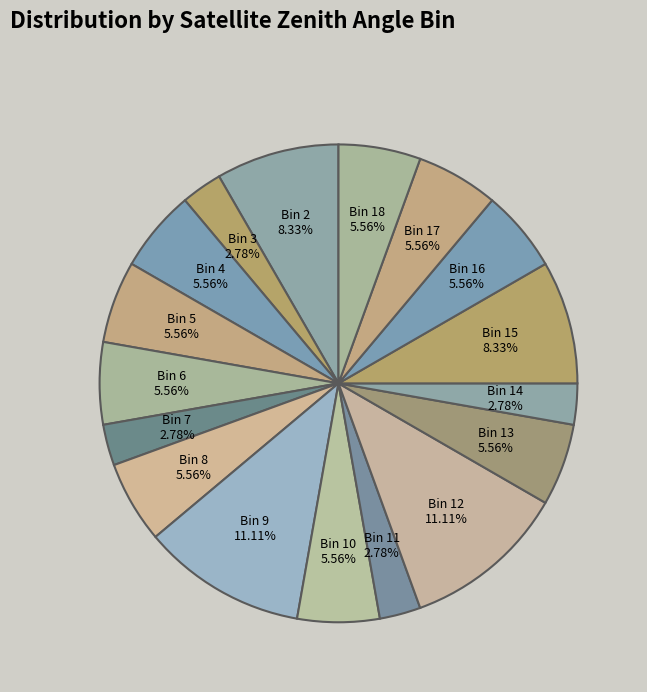

Is there any slice that represents more than half of the pie?

No